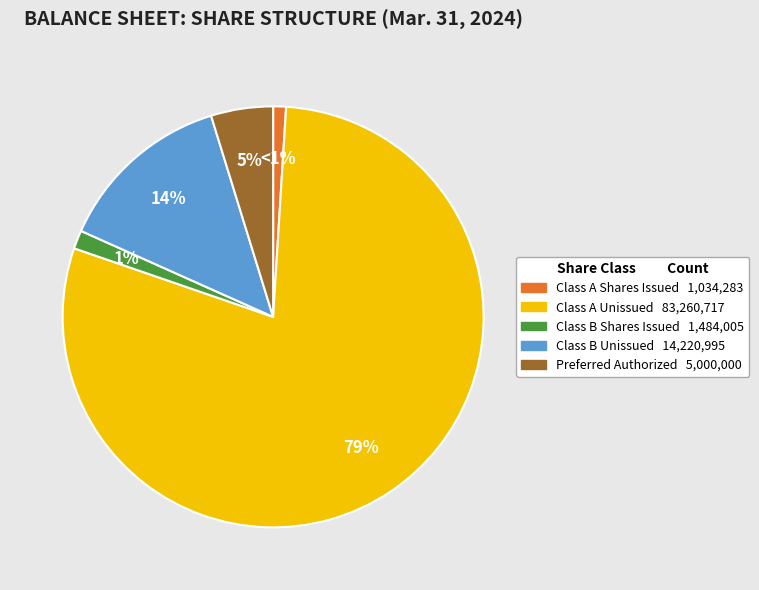

Does any single category account for the majority?

Yes